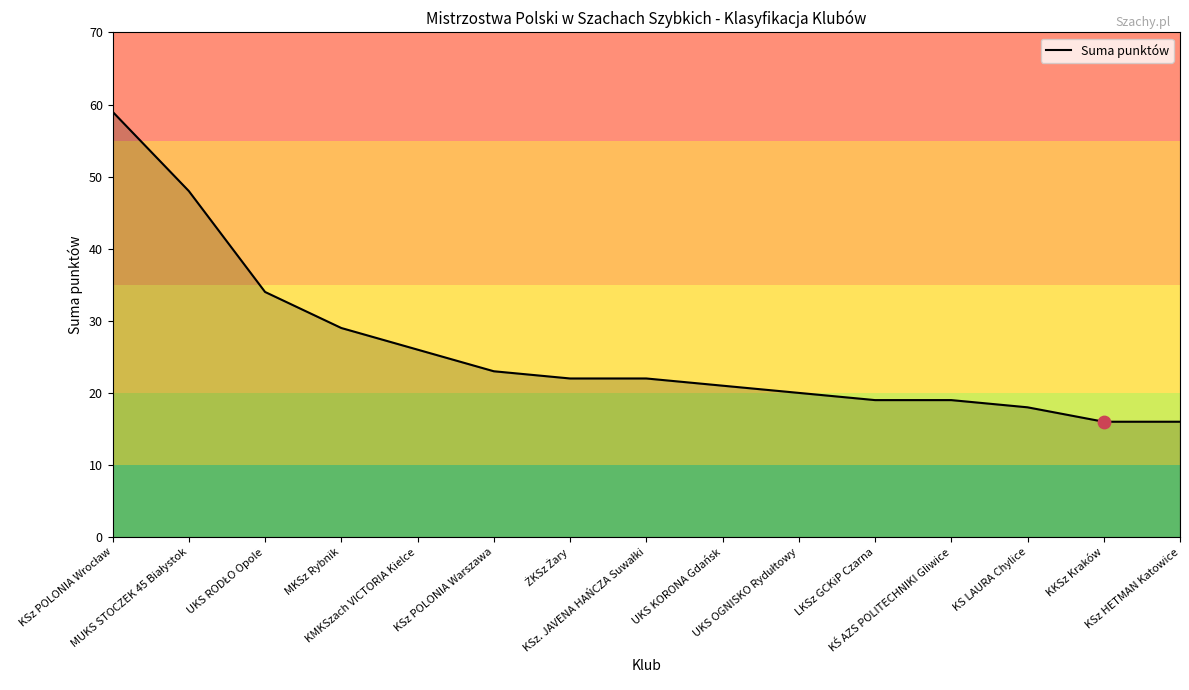

What is the difference between the maximum and minimum values?

43